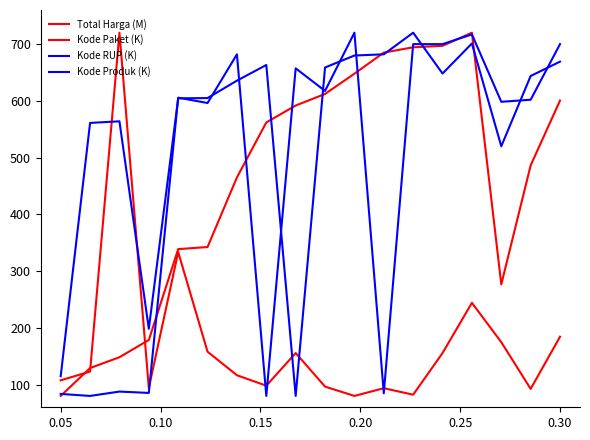

Does the chart have visible grid lines?

No